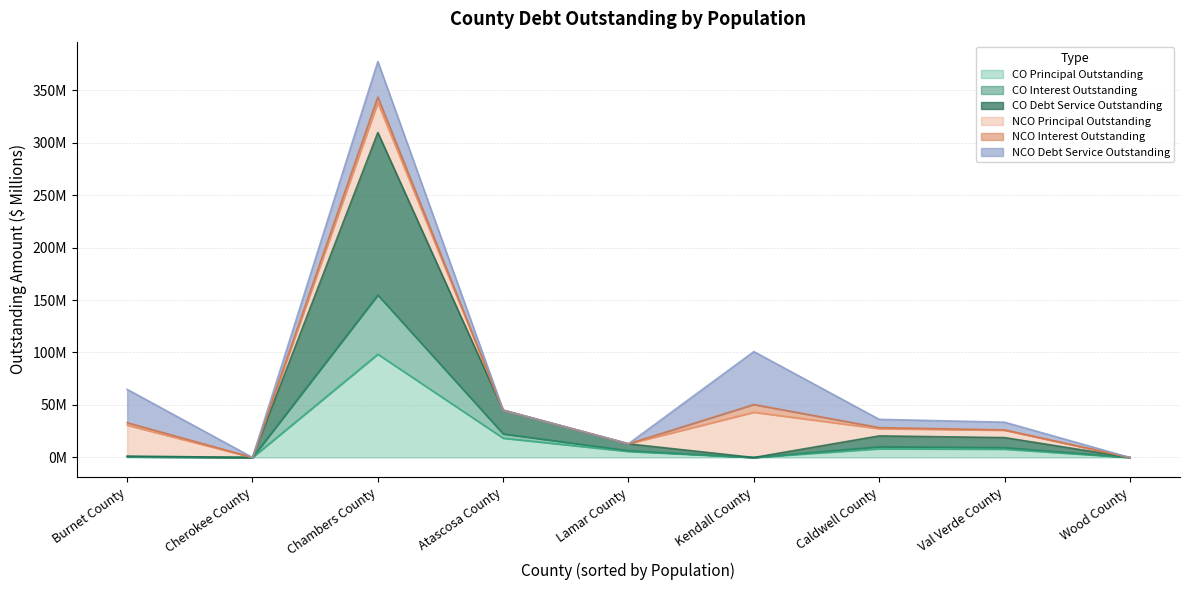

What are all the series names shown in the legend?

CO Principal Outstanding, CO Interest Outstanding, CO Debt Service Outstanding, NCO Principal Outstanding, NCO Interest Outstanding, NCO Debt Service Outstanding